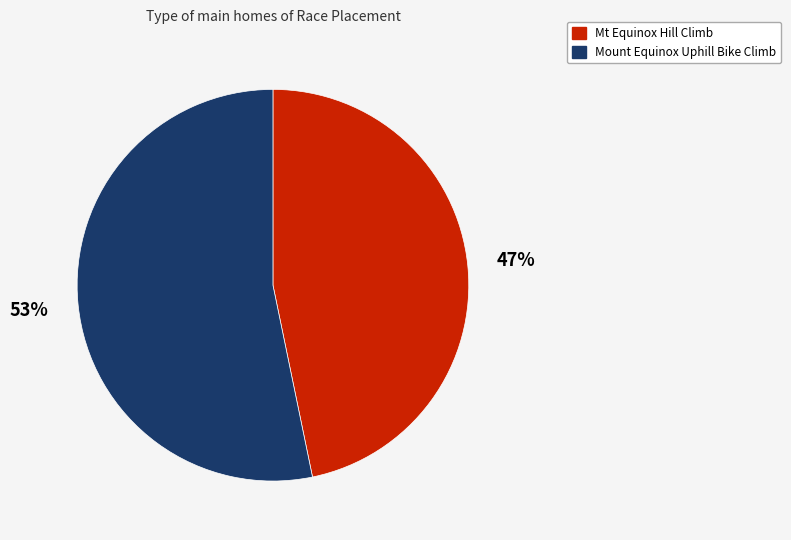

Combined, do Mount Equinox Uphill Bike Climb and Mt Equinox Hill Climb account for over 50%?

Yes